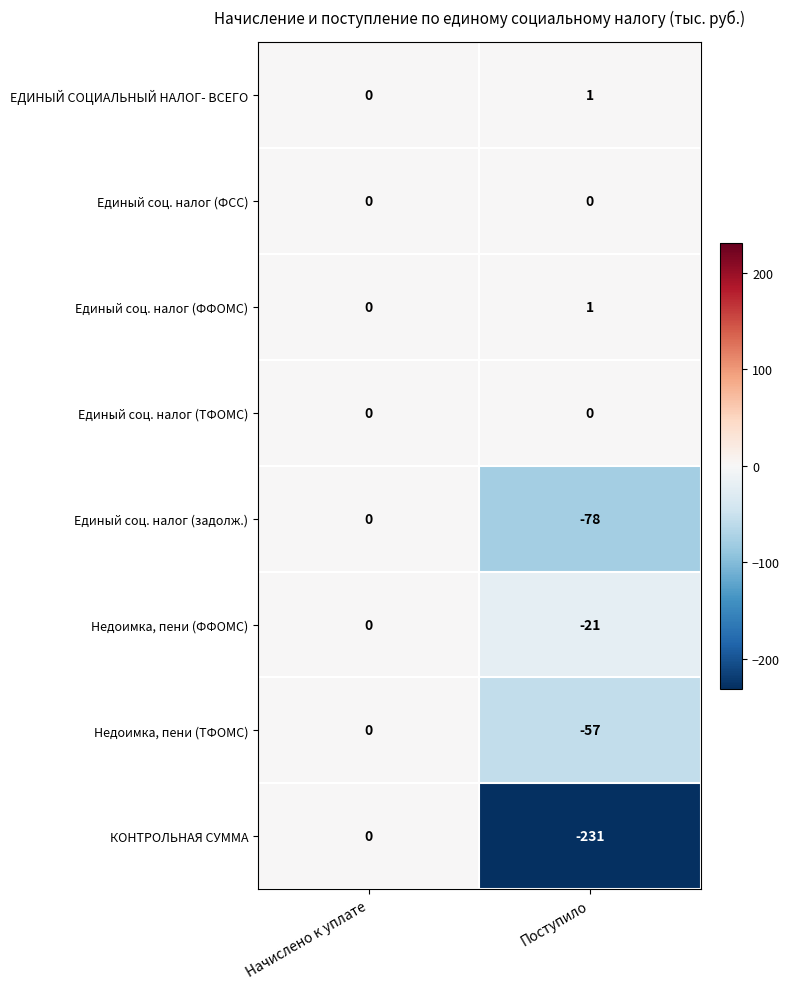

Which label corresponds to the smallest value in the chart?

Поступило